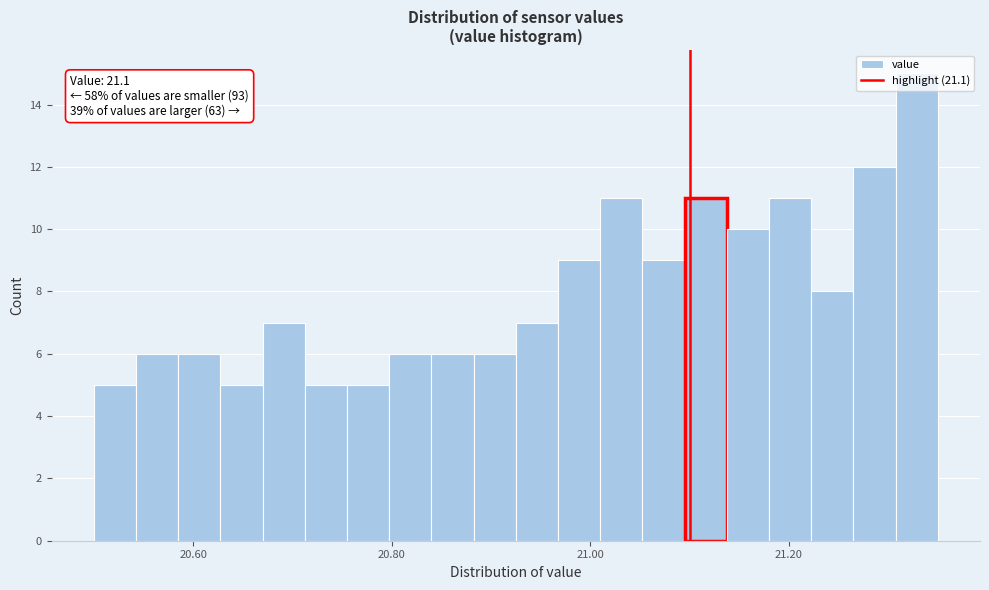

Read against the x-axis, roughly where is the centre of the tallest bar?

21.32